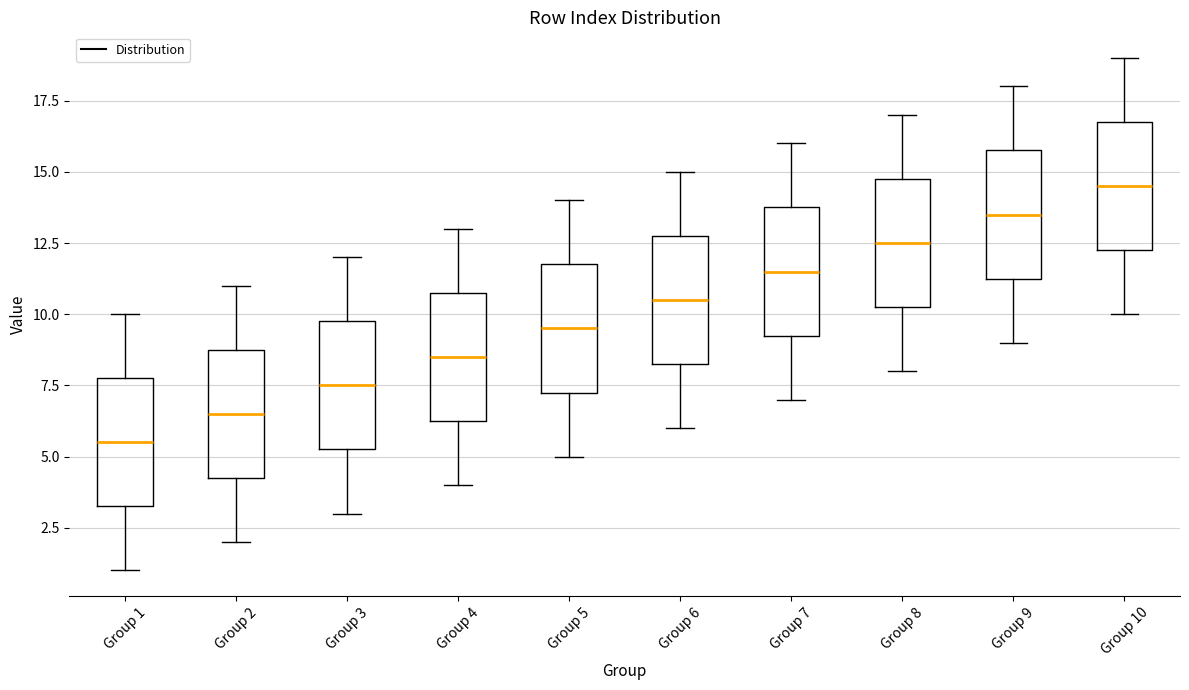

Reading left to right, transcribe this box plot: for each box, give where its median line is, the range the box spans, and where its two whiskers end, as read against the y-axis. The values are not printed on the chart, so give them approximately, as read against the axis.

Group 1: median 5.5, box 3.5 to 8.0, whiskers 1.0 to 10.0
Group 2: median 6.5, box 4.5 to 9.0, whiskers 2.0 to 11.0
Group 3: median 7.5, box 5.5 to 10.0, whiskers 3.0 to 12.0
Group 4: median 8.5, box 6.5 to 11.0, whiskers 4.0 to 13.0
Group 5: median 9.5, box 7.5 to 12.0, whiskers 5.0 to 14.0
Group 6: median 10.5, box 8.5 to 13.0, whiskers 6.0 to 15.0
Group 7: median 11.5, box 9.5 to 14.0, whiskers 7.0 to 16.0
Group 8: median 12.5, box 10.5 to 15.0, whiskers 8.0 to 17.0
Group 9: median 13.5, box 11.5 to 16.0, whiskers 9.0 to 18.0
Group 10: median 14.5, box 12.5 to 17.0, whiskers 10.0 to 19.0